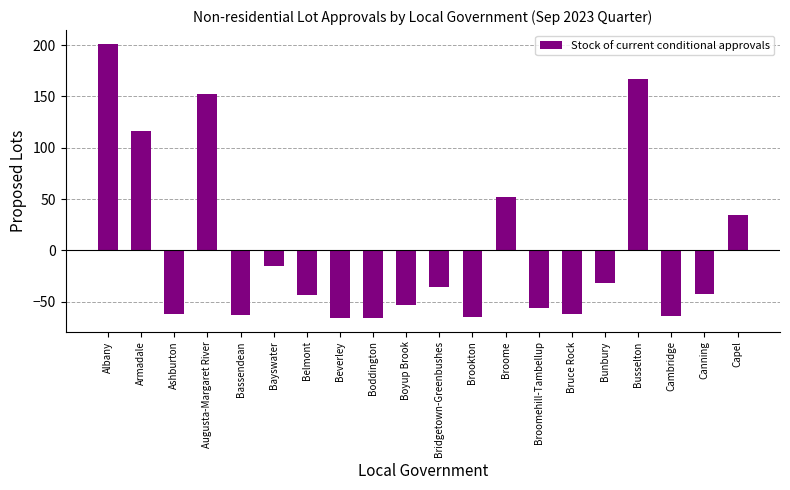

At which category does the chart reach its peak across all series?

Albany